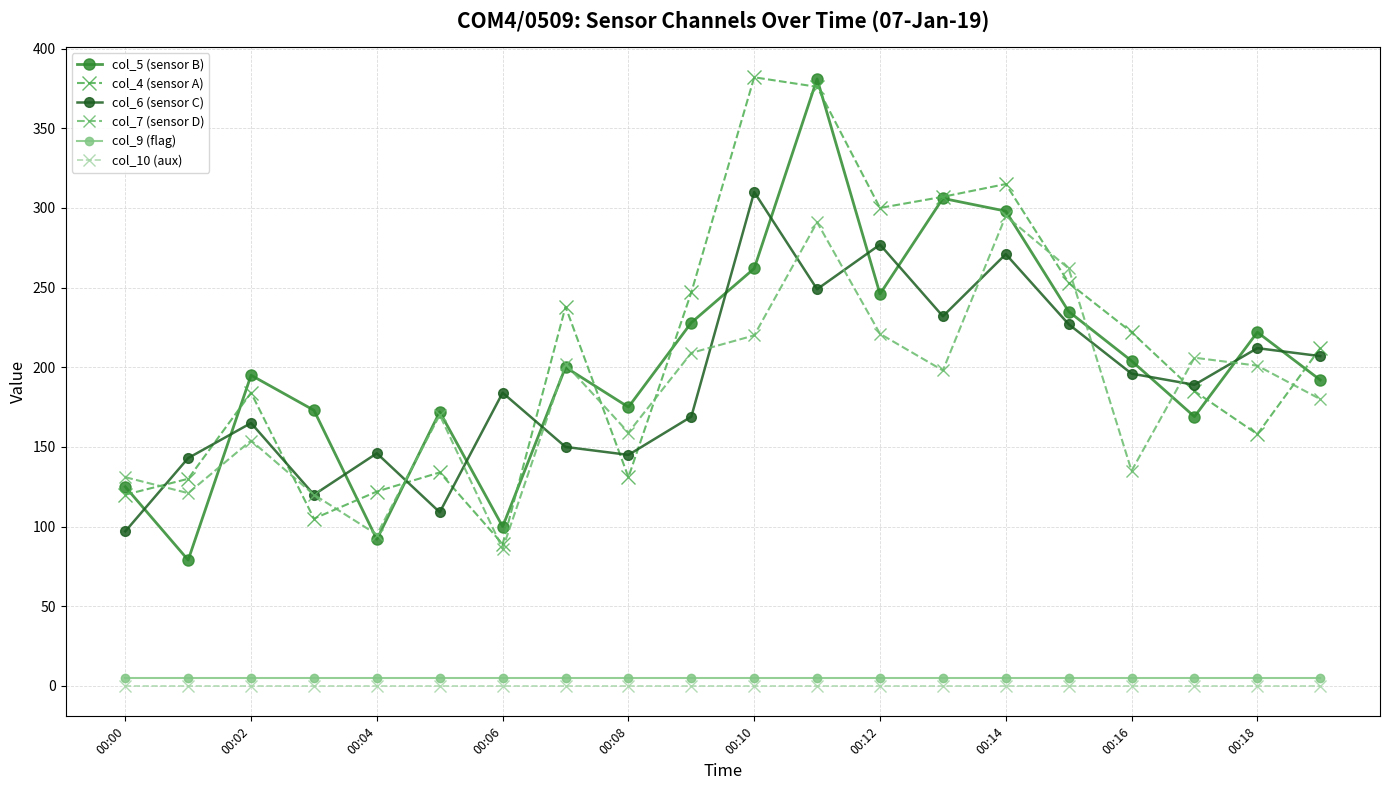

What is the label of the 13th point from the left?

00:12